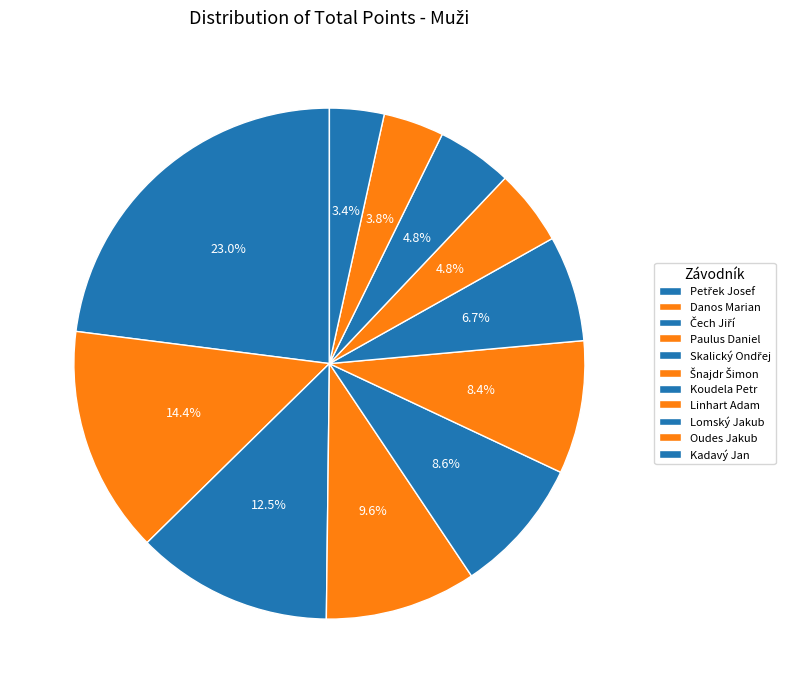

What is the change in value from Paulus Daniel to Kadavý Jan?

-64